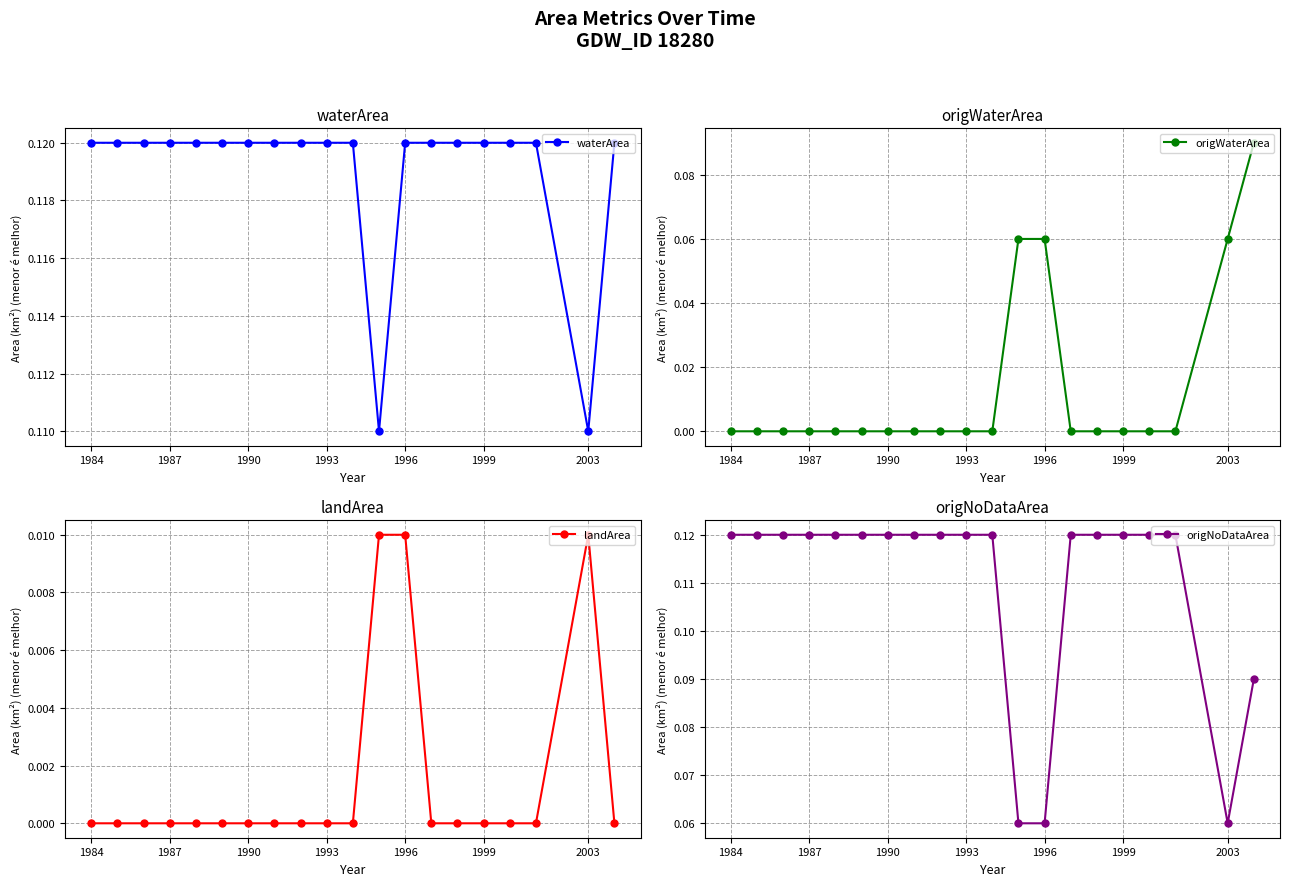

Does the chart display data point markers on the line(s)?

Yes